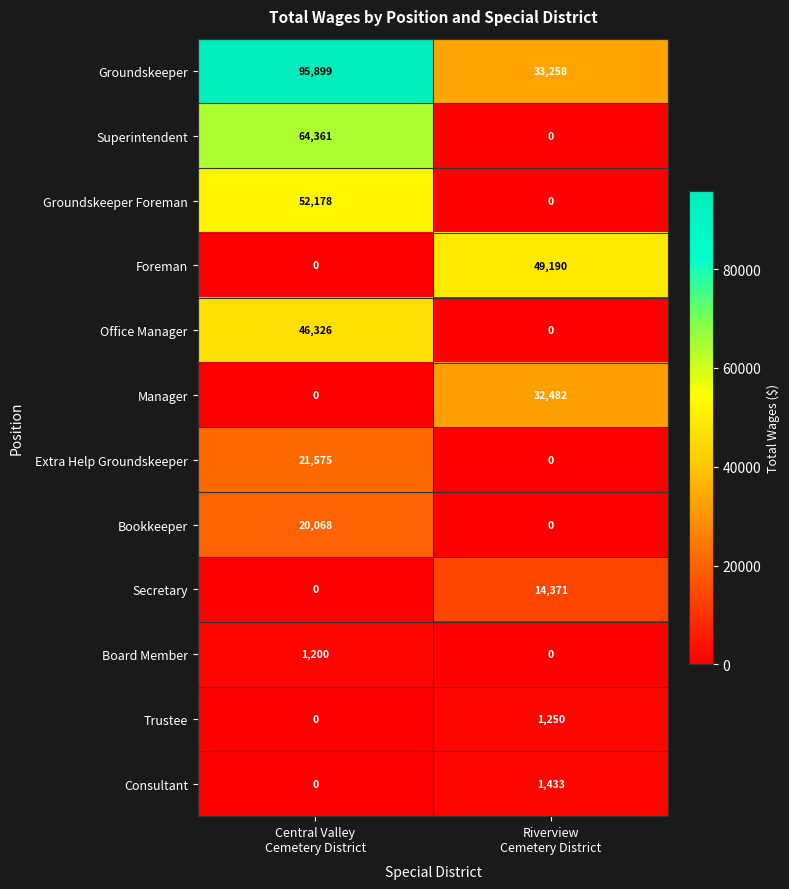

Which series has the largest range (max minus min)?

Superintendent